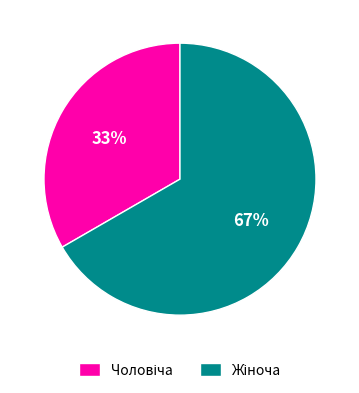

Is there a majority slice in this chart?

Yes